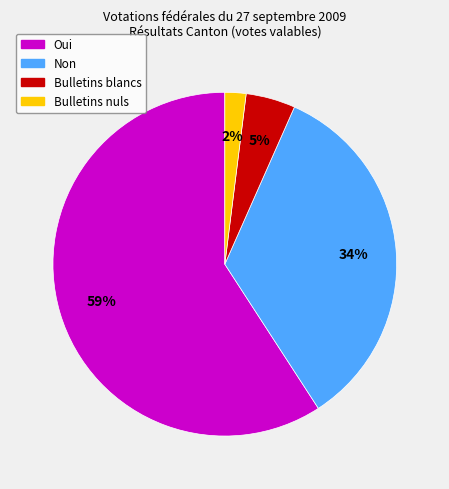

How many segments does this pie chart have?

4